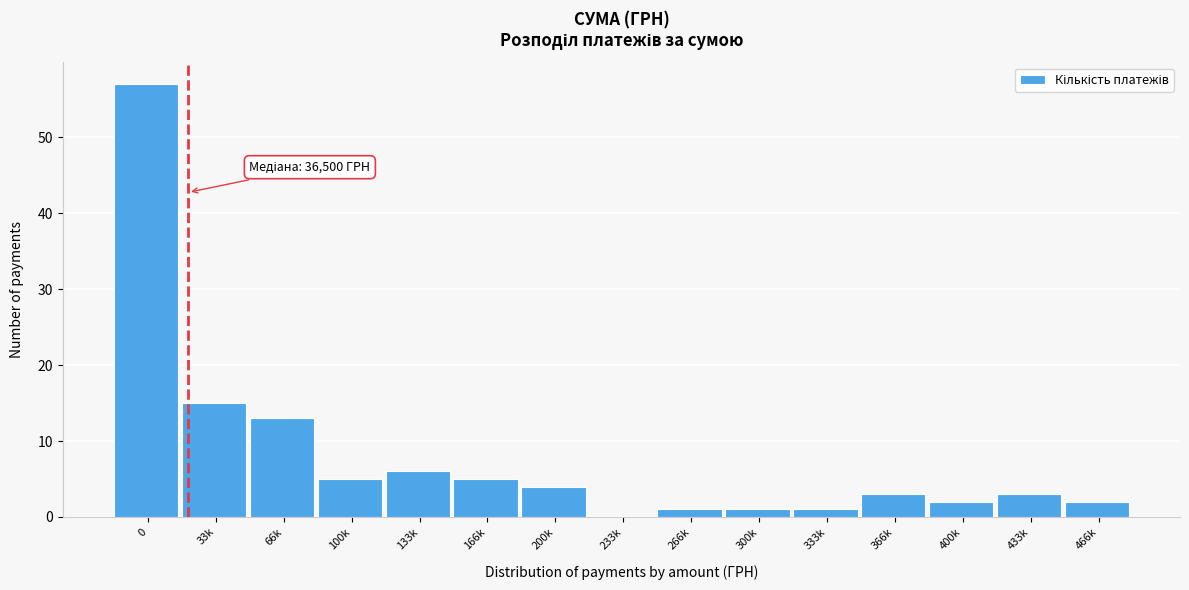

Reading left to right, extract all data points from this chart.

0=57	33k=15	66k=13	100k=5	133k=6	166k=5	200k=4	233k=0	266k=1	300k=1	333k=1	366k=3	400k=2	433k=3	466k=2